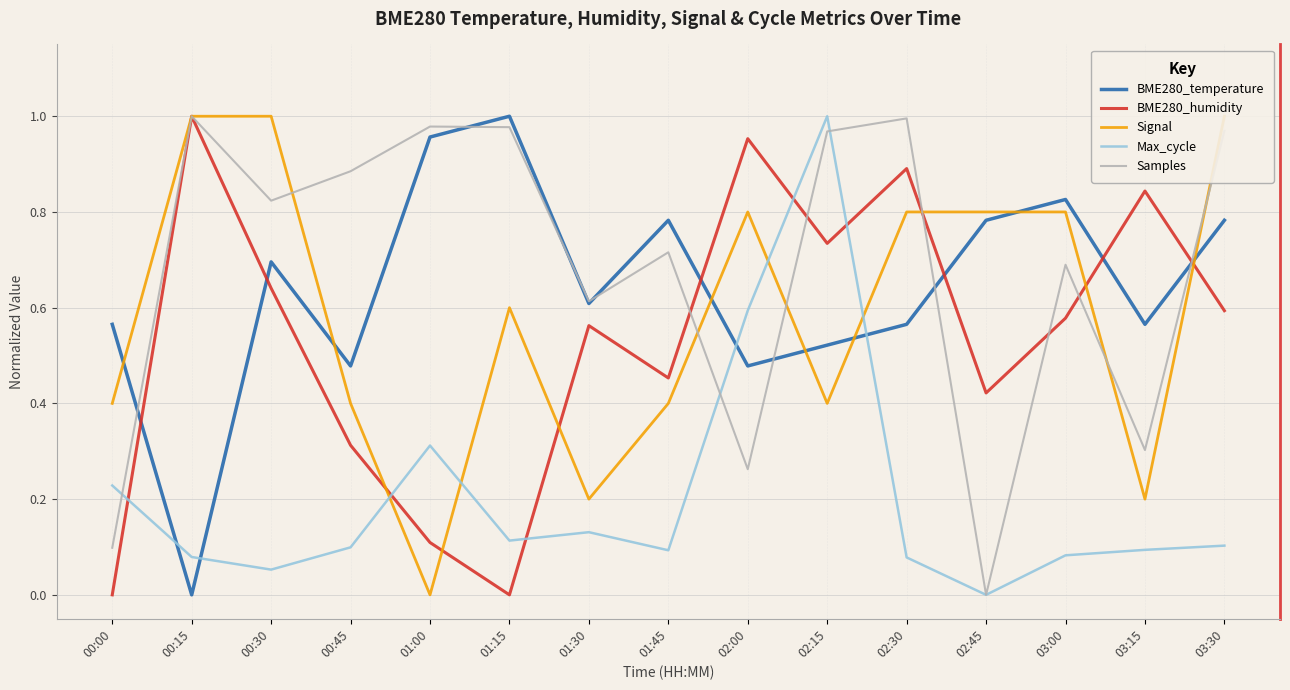

Rank the categories by BME280_humidity value from highest to lowest.

00:15, 02:00, 02:30, 03:15, 02:15, 00:30, 03:30, 03:00, 01:30, 01:45, 02:45, 00:45, 01:00, 00:00, 01:15